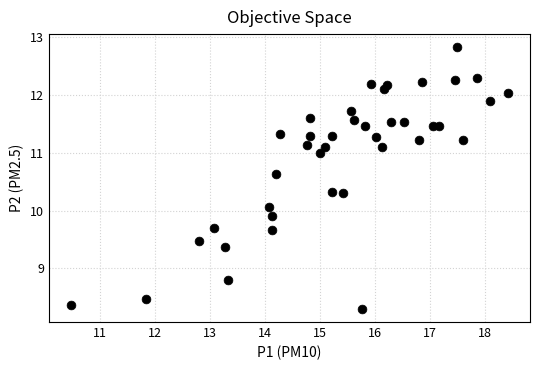

What is the range of Y values (max minus min)?

4.5